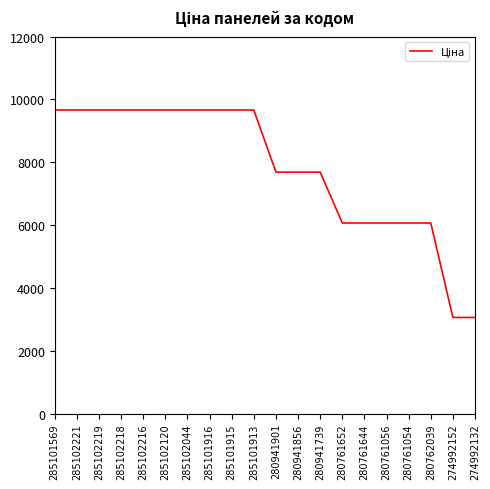

The chart shows a value of 7688.0 at 280941901. True or false?

True